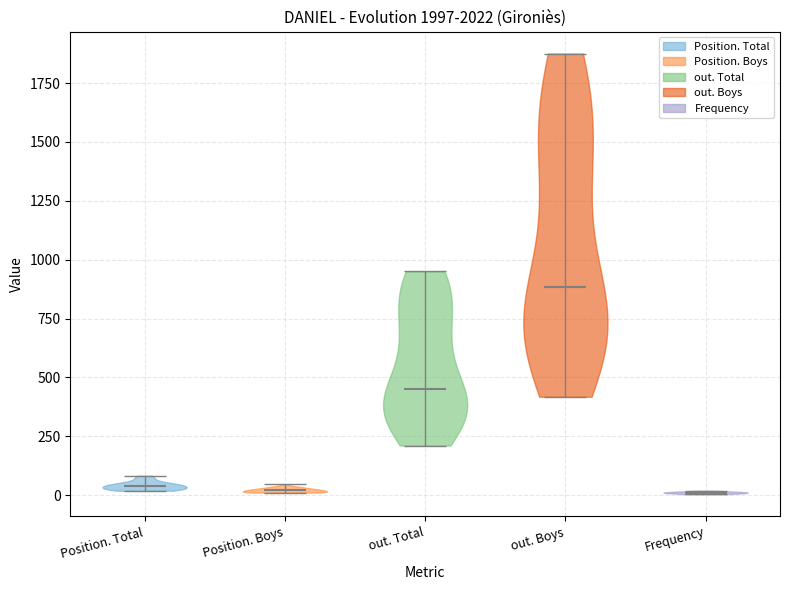

Reading left to right, read every violin against the y-axis: where its median line is, and the lowest and highest points it reaches. The values are not printed on the chart, so give them approximately, as read against the axis.

Position. Total: median line 50, lowest point 0, highest point 100
Position. Boys: median line 0, lowest point 0, highest point 50
out. Total: median line 450, lowest point 200, highest point 950
out. Boys: median line 900, lowest point 400, highest point 1900
Frequency: median line 0, lowest point 0, highest point 0